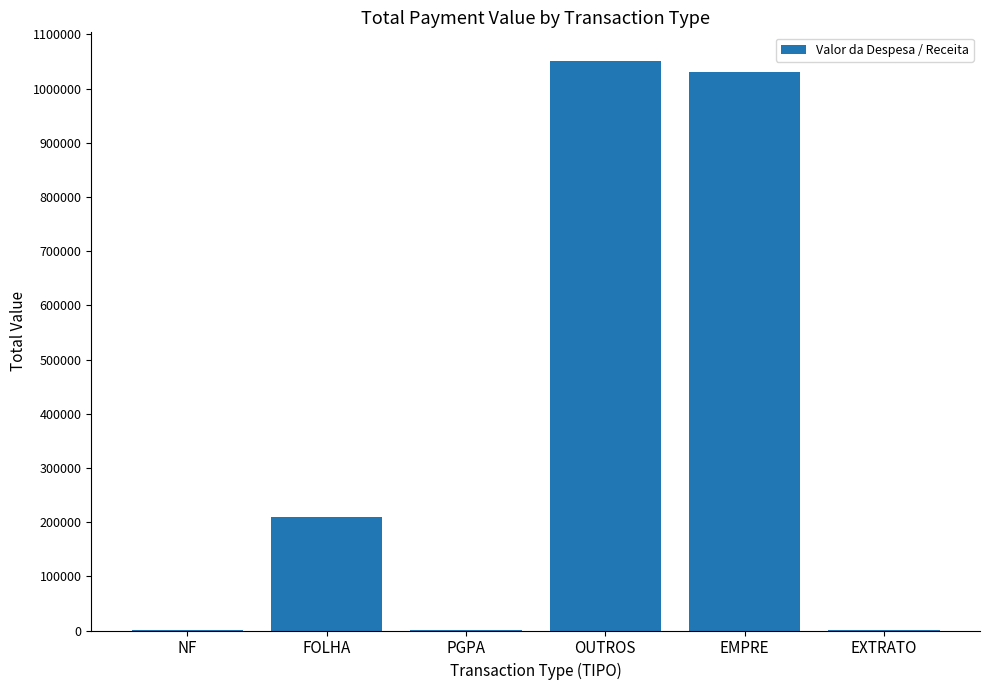

What is the sum of the values at FOLHA and PGPA?

211358.3